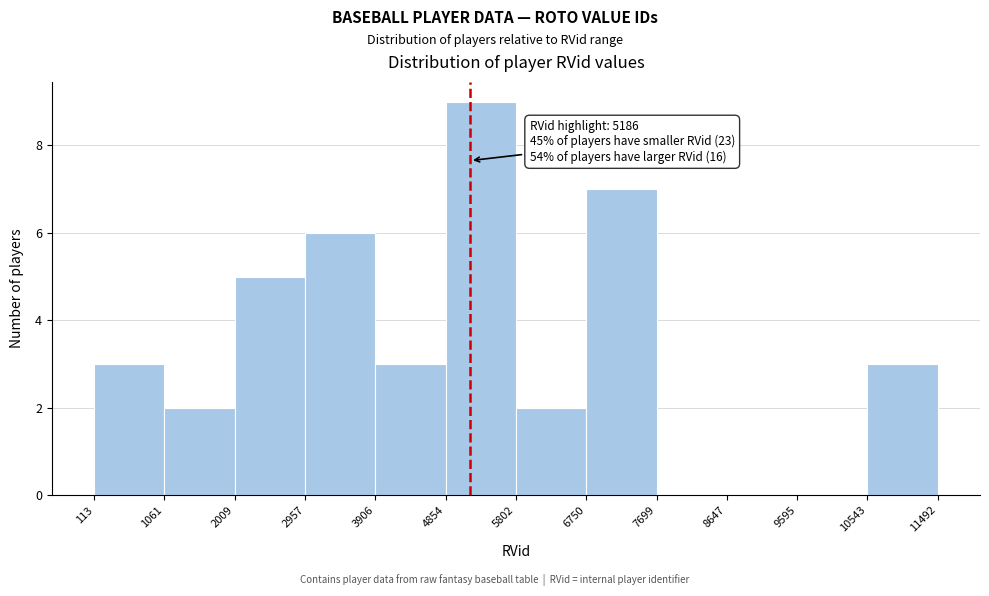

Over which range of the x-axis is the bar tallest?

4854 to 5802